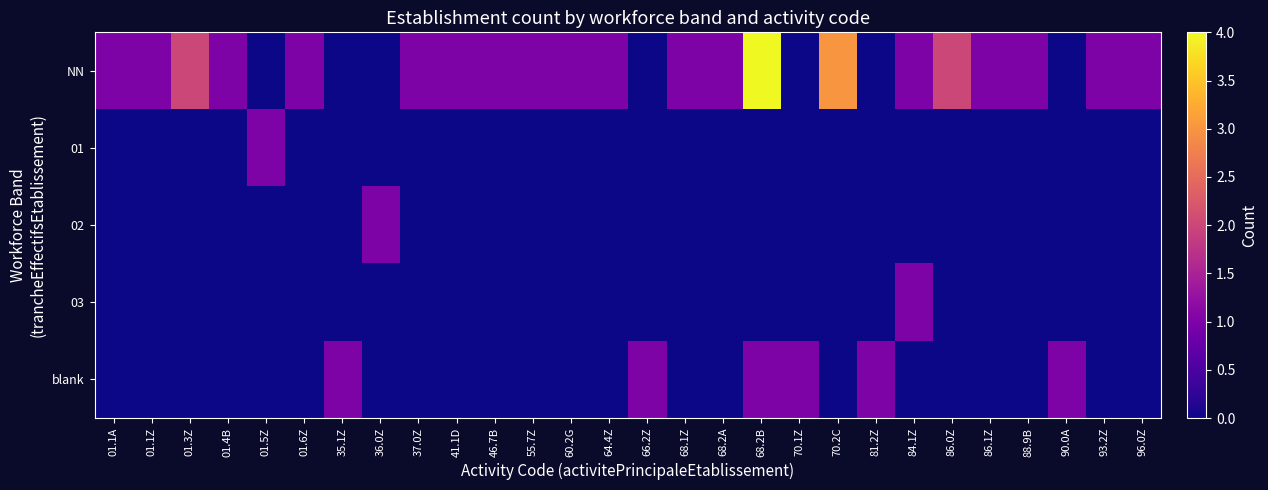

Count the number of categories in the chart.

28